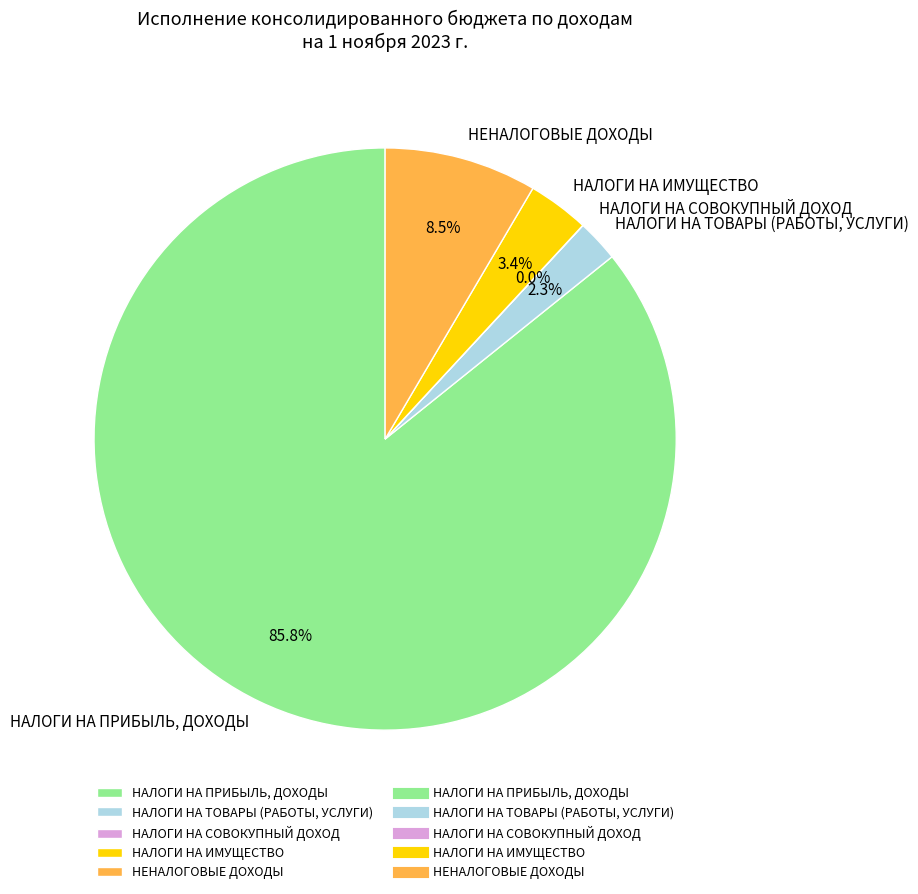

Which category has the biggest portion of the pie?

НАЛОГИ НА ПРИБЫЛЬ, ДОХОДЫ